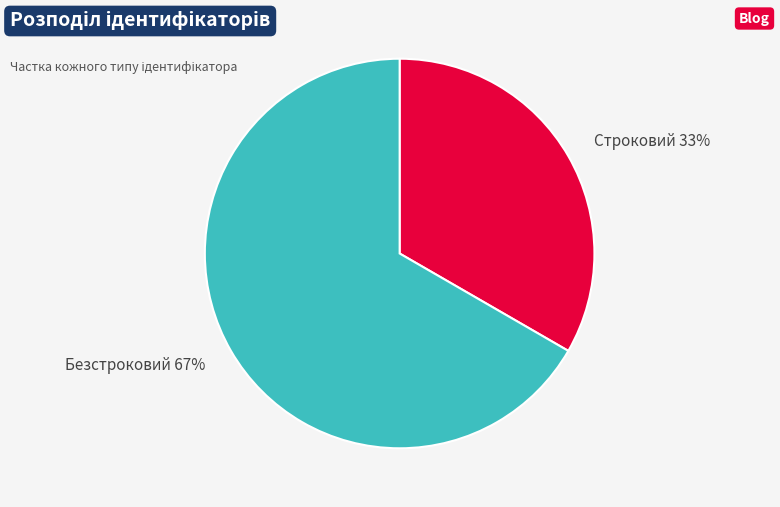

How many segments does this pie chart have?

2